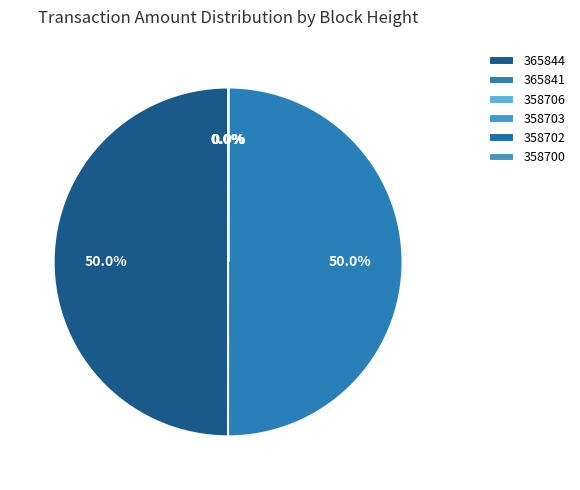

Approximately how many times larger is the value at 365844 compared to 365841?

1.0